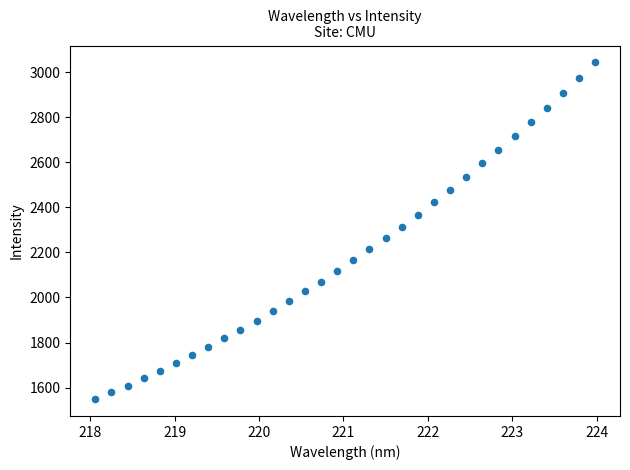

What is the range of Y values (max minus min)?

1494.8